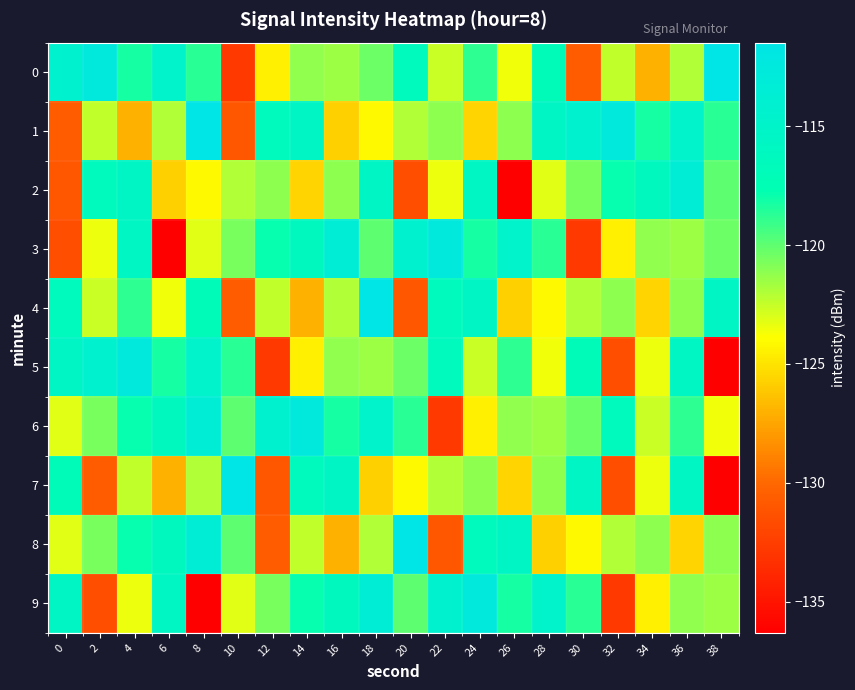

Reading left to right, what are all the values shown in this chart?

0: 0=-114.4	2=-112.6	4=-118.2	6=-114.9	8=-118.7	10=-132.7	12=-124.5	14=-121.2	16=-121.5	18=-120.4	20=-116.4	22=-122.5	24=-118.8	26=-123.6	28=-116.9	30=-130.6	32=-122.4	34=-127.0	36=-122.0	38=-111.5
1: 0=-130.6	2=-122.4	4=-127.0	6=-122.0	8=-111.5	10=-131.0	12=-116.5	14=-115.5	16=-125.8	18=-124.1	20=-122.0	22=-121.2	24=-125.6	26=-121.1	28=-115.5	30=-114.4	32=-112.6	34=-118.2	36=-114.9	38=-118.7
2: 0=-131.0	2=-116.5	4=-115.5	6=-125.8	8=-124.1	10=-122.0	12=-121.2	14=-125.6	16=-121.1	18=-115.5	20=-131.5	22=-123.5	24=-115.7	26=-136.3	28=-123.2	30=-120.6	32=-117.8	34=-116.2	36=-113.4	38=-120.0
3: 0=-131.5	2=-123.5	4=-115.7	6=-136.3	8=-123.2	10=-120.6	12=-117.8	14=-116.2	16=-113.4	18=-120.0	20=-114.4	22=-112.6	24=-118.2	26=-114.9	28=-118.7	30=-132.7	32=-124.5	34=-121.2	36=-121.5	38=-120.4
4: 0=-116.4	2=-122.5	4=-118.8	6=-123.6	8=-116.9	10=-130.6	12=-122.4	14=-127.0	16=-122.0	18=-111.5	20=-131.0	22=-116.5	24=-115.5	26=-125.8	28=-124.1	30=-122.0	32=-121.2	34=-125.6	36=-121.1	38=-115.5
5: 0=-115.5	2=-114.4	4=-112.6	6=-118.2	8=-114.9	10=-118.7	12=-132.7	14=-124.5	16=-121.2	18=-121.5	20=-120.4	22=-116.4	24=-122.5	26=-118.8	28=-123.6	30=-116.9	32=-131.5	34=-123.5	36=-115.7	38=-136.3
6: 0=-123.2	2=-120.6	4=-117.8	6=-116.2	8=-113.4	10=-120.0	12=-114.4	14=-112.6	16=-118.2	18=-114.9	20=-118.7	22=-132.7	24=-124.5	26=-121.2	28=-121.5	30=-120.4	32=-116.4	34=-122.5	36=-118.8	38=-123.6
7: 0=-116.9	2=-130.6	4=-122.4	6=-127.0	8=-122.0	10=-111.5	12=-131.0	14=-116.5	16=-115.5	18=-125.8	20=-124.1	22=-122.0	24=-121.2	26=-125.6	28=-121.1	30=-115.5	32=-131.5	34=-123.5	36=-115.7	38=-136.3
8: 0=-123.2	2=-120.6	4=-117.8	6=-116.2	8=-113.4	10=-120.0	12=-130.6	14=-122.4	16=-127.0	18=-122.0	20=-111.5	22=-131.0	24=-116.5	26=-115.5	28=-125.8	30=-124.1	32=-122.0	34=-121.2	36=-125.6	38=-121.1
9: 0=-115.5	2=-131.5	4=-123.5	6=-115.7	8=-136.3	10=-123.2	12=-120.6	14=-117.8	16=-116.2	18=-113.4	20=-120.0	22=-114.4	24=-112.6	26=-118.2	28=-114.9	30=-118.7	32=-132.7	34=-124.5	36=-121.2	38=-121.5